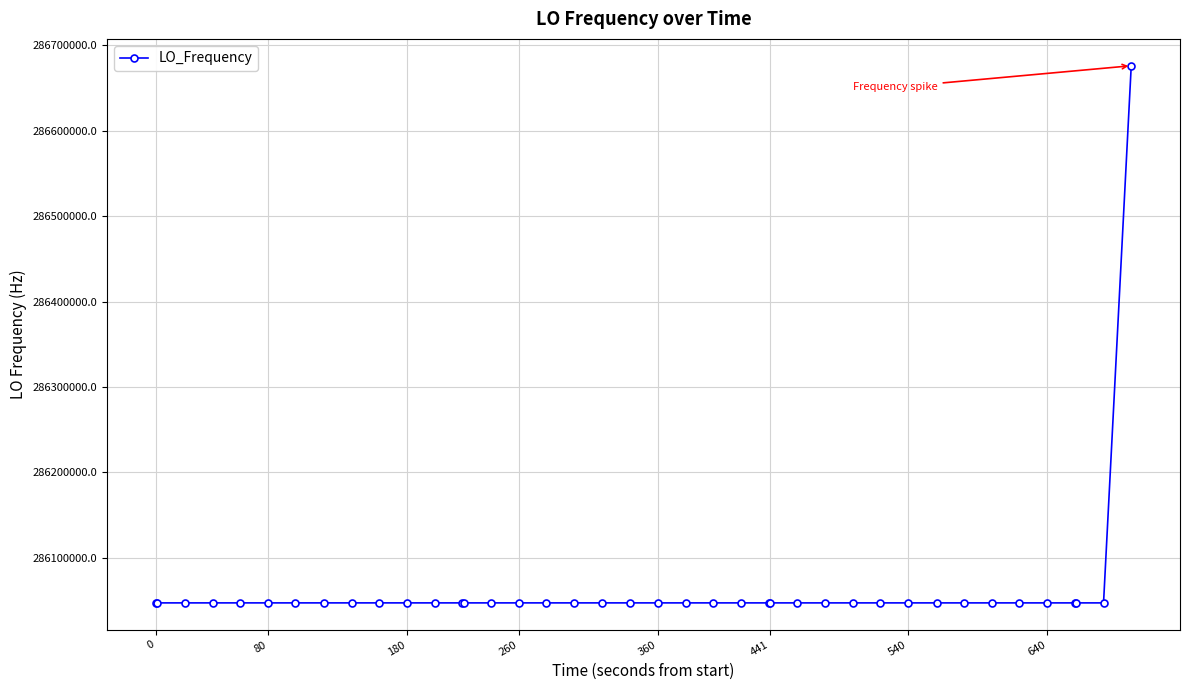

True or false: there are more than 2 points higher than both neighbors.

True